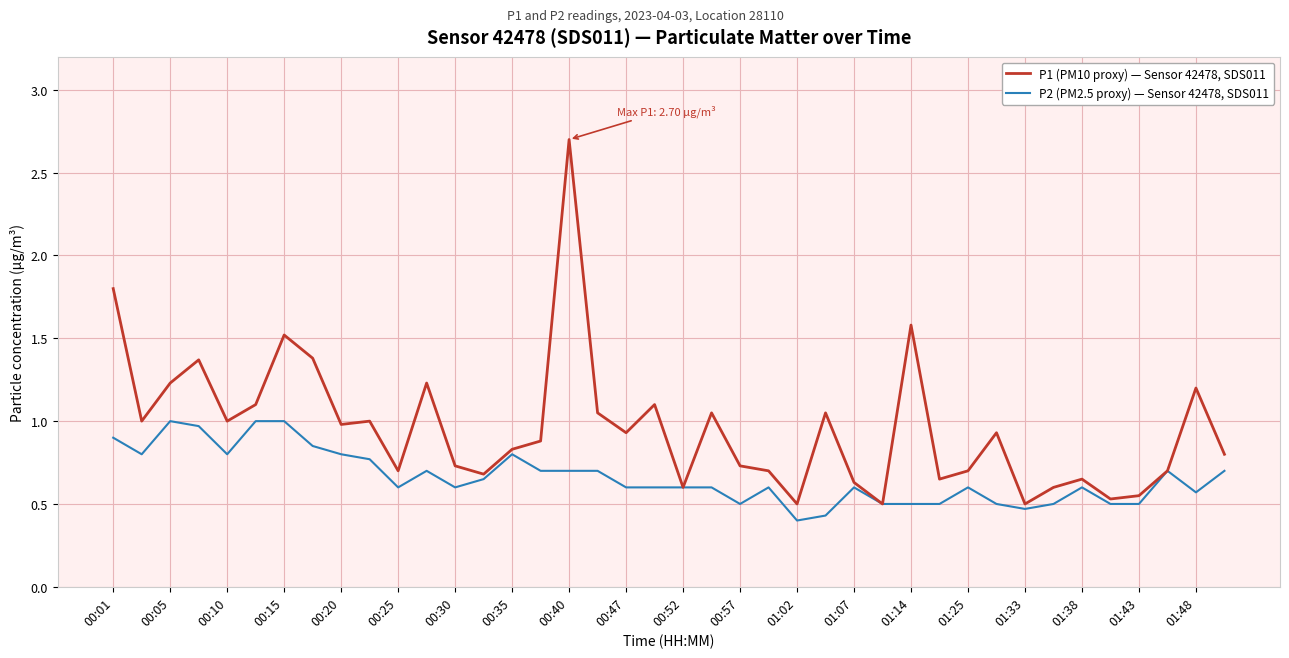

Does the chart display data point markers on the line(s)?

No